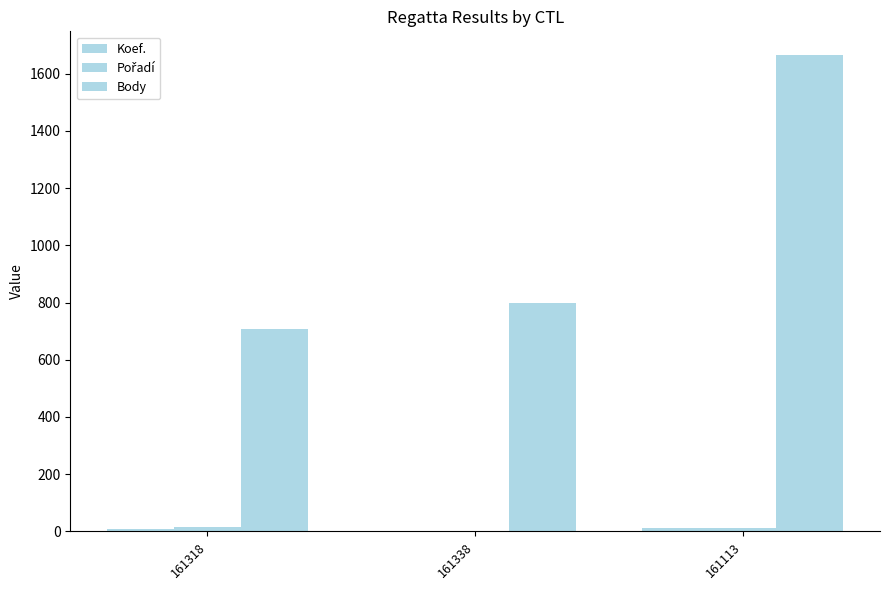

What is the greatest value displayed?

1665